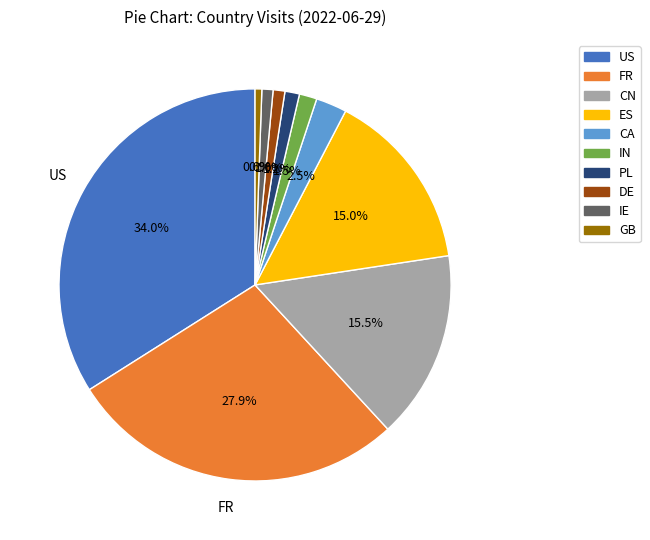

To the nearest percent, what portion does DE represent?

1%